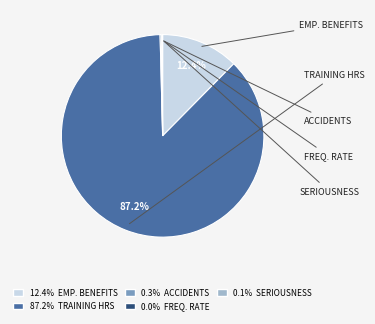

Which category has the biggest portion of the pie?

Total training hours